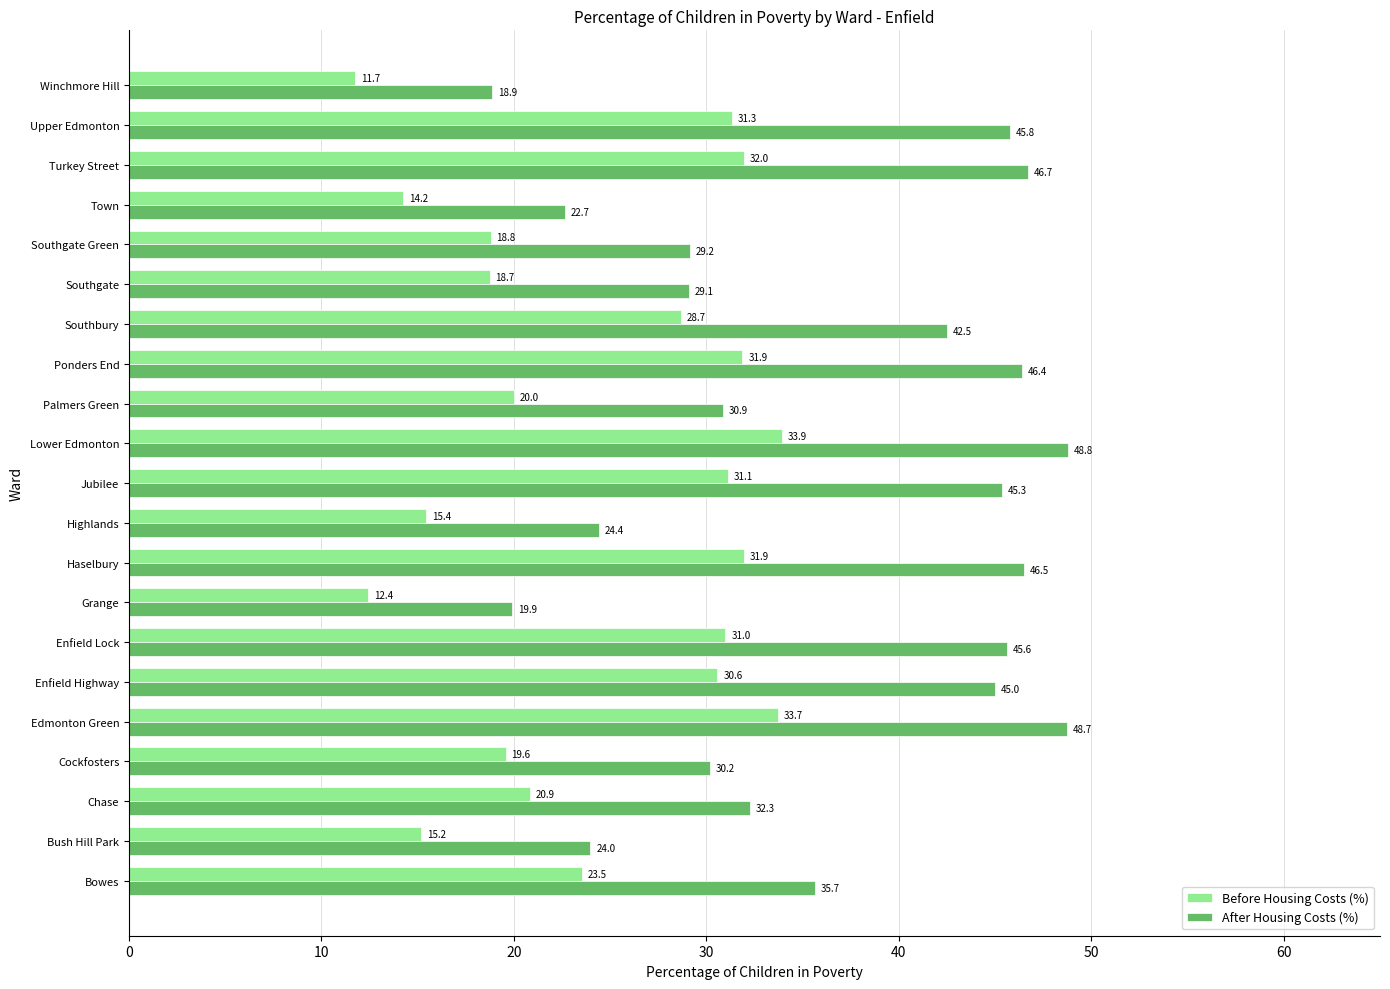

Which series has the largest total across all categories?

After Housing Costs (%)